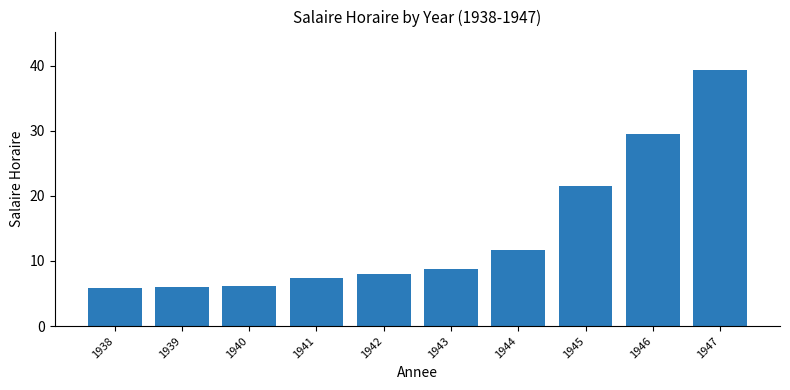

What is the maximum value shown in the chart?

39.3